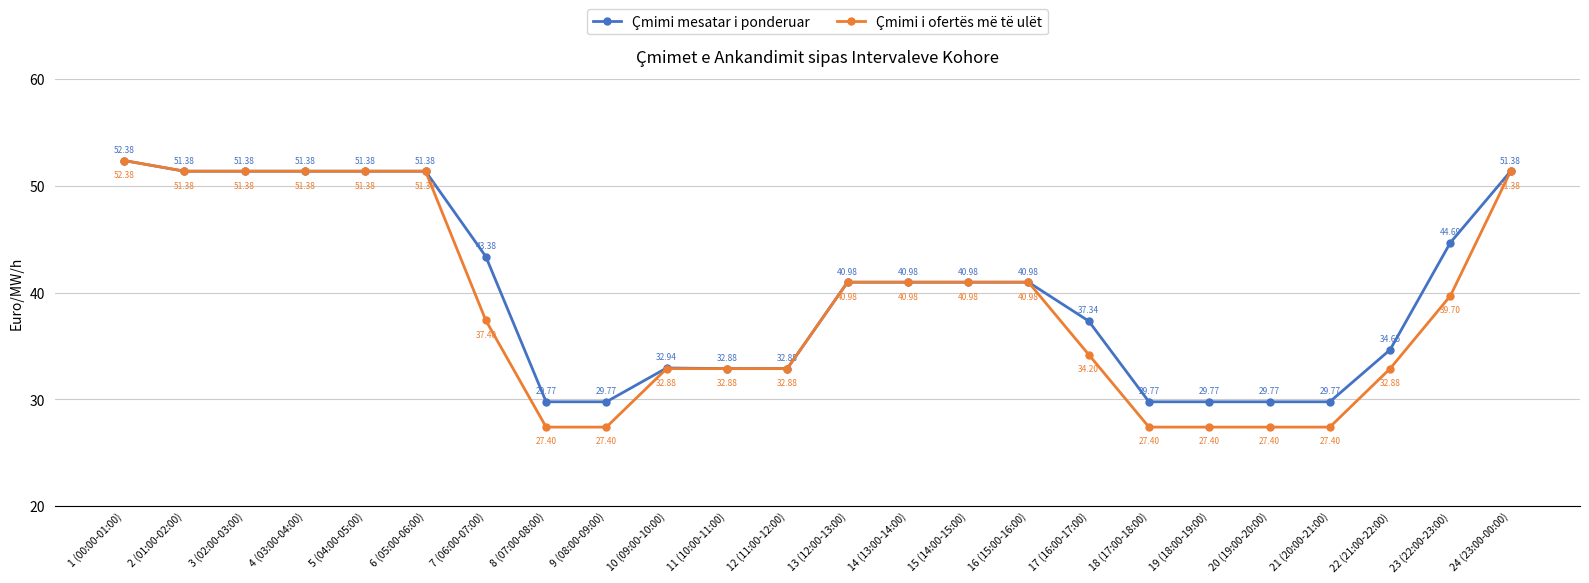

How many values in the Çmimi mesatar i ponderuar series are below 40?

11